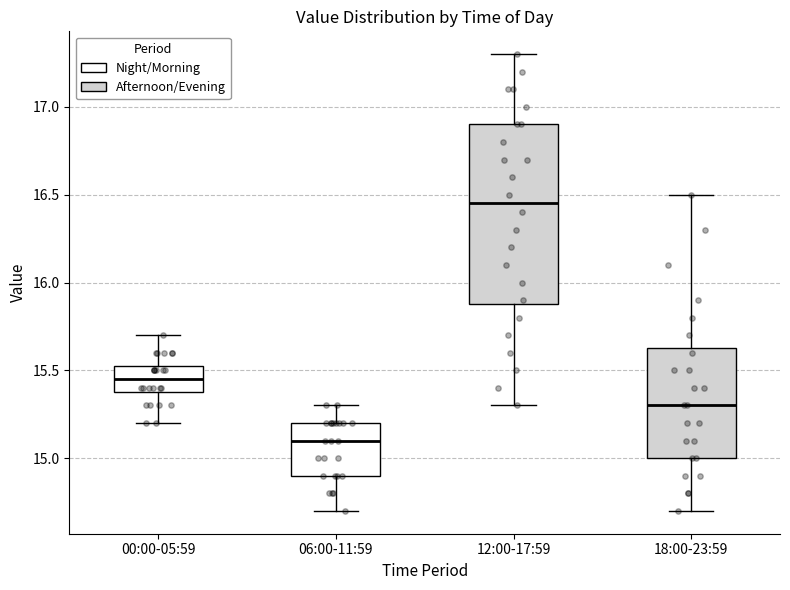

Reading left to right, read every box against the y-axis: the position of its median line, the range the box covers, and the ends of its whiskers. The values are not printed on the chart, so give them approximately, as read against the axis.

00:00-05:59: median 15.45, box 15.40 to 15.55, whiskers 15.20 to 15.70
06:00-11:59: median 15.10, box 14.90 to 15.20, whiskers 14.70 to 15.30
12:00-17:59: median 16.45, box 15.90 to 16.90, whiskers 15.30 to 17.30
18:00-23:59: median 15.30, box 15.00 to 15.65, whiskers 14.70 to 16.50